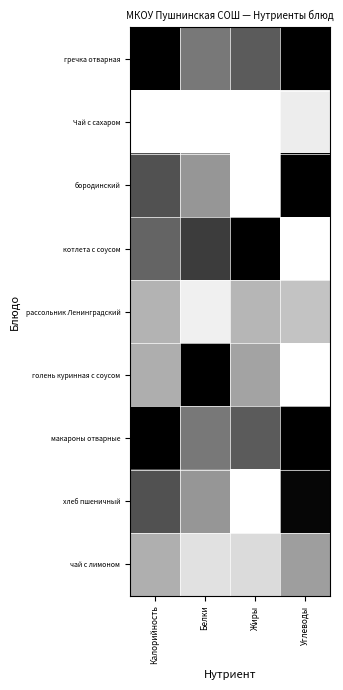

What is the difference between the highest and lowest values at Калорийность?

1.0